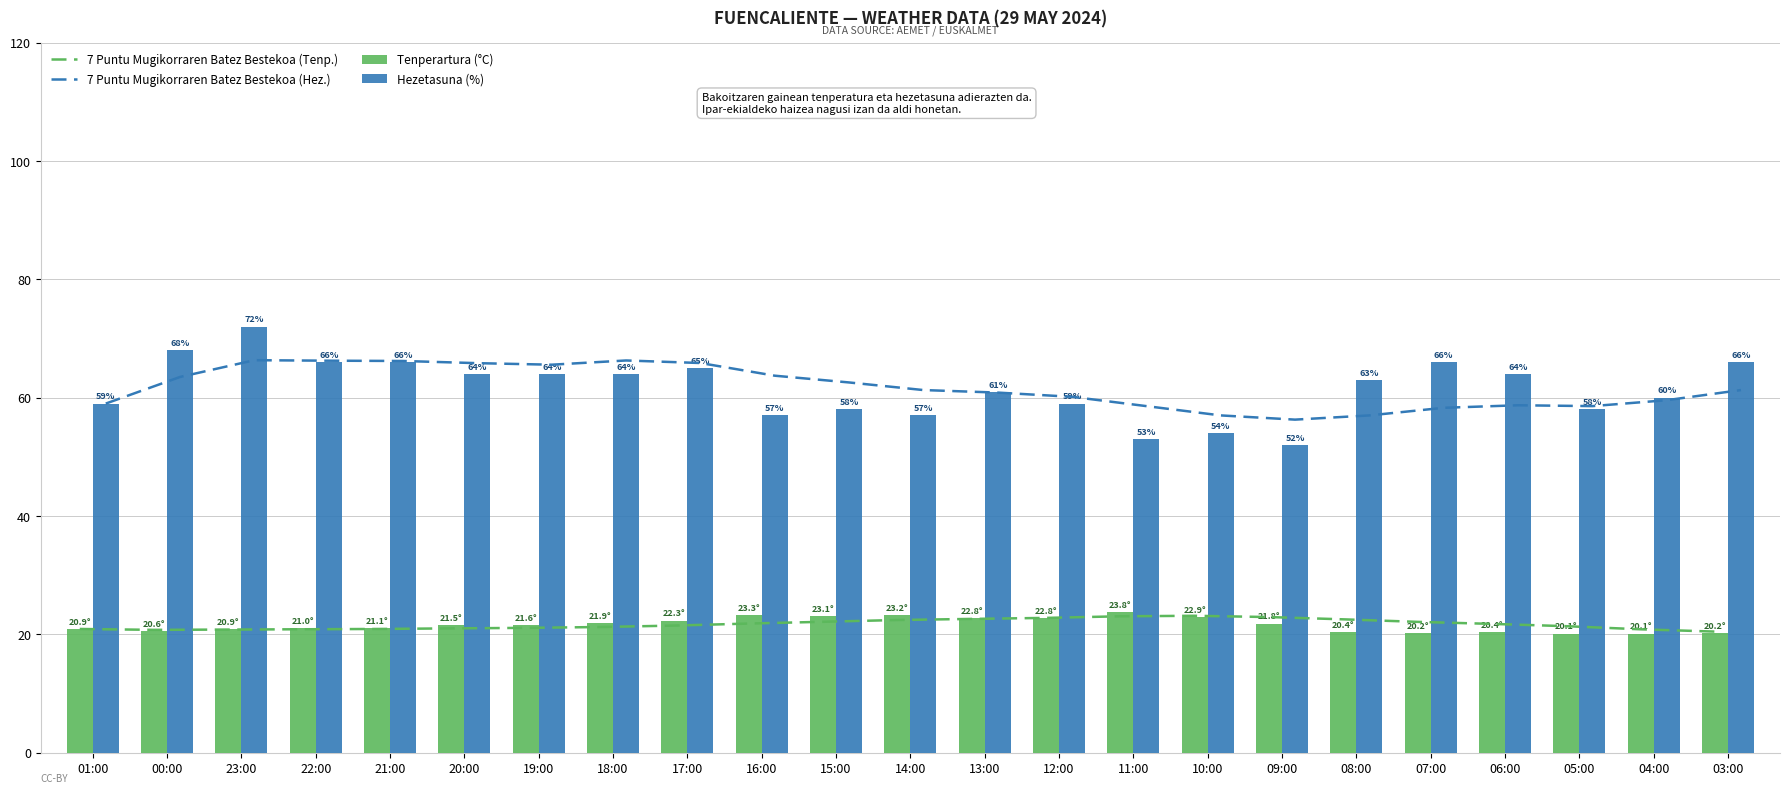

Between 06:00 and 20:00, which is larger?

06:00